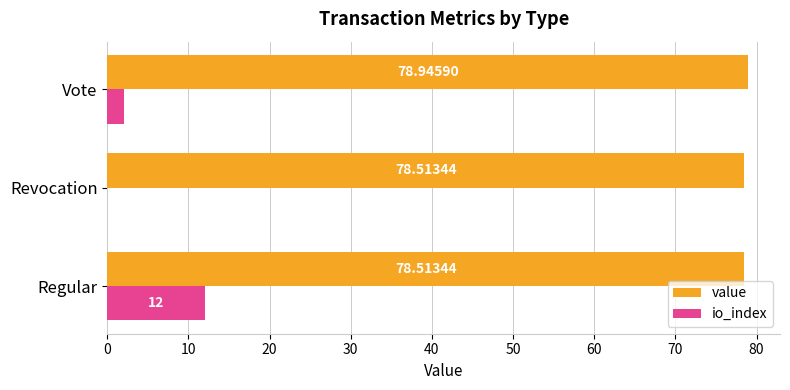

At which category does the chart reach its peak across all series?

Vote